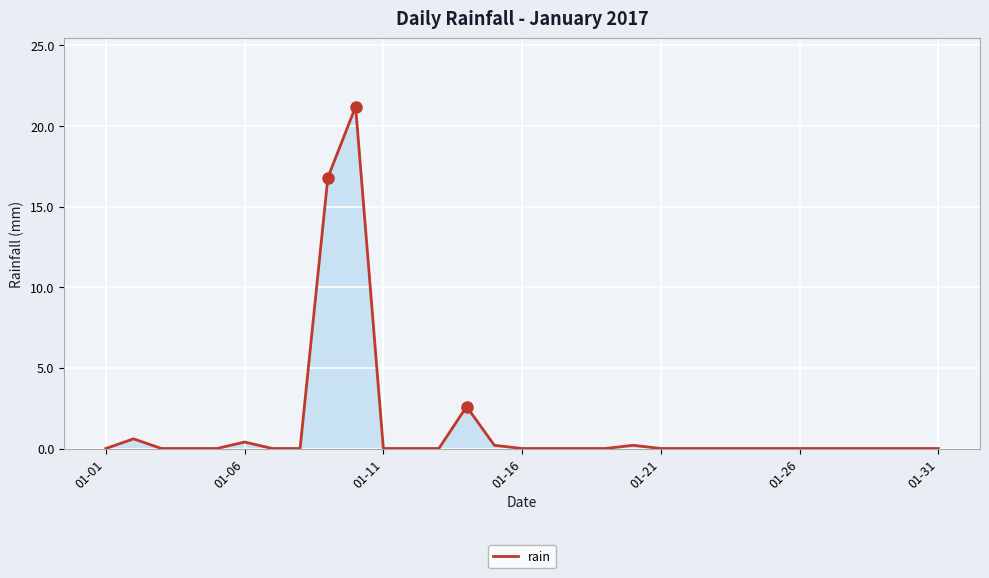

What is the difference between the maximum and minimum values?

21.2